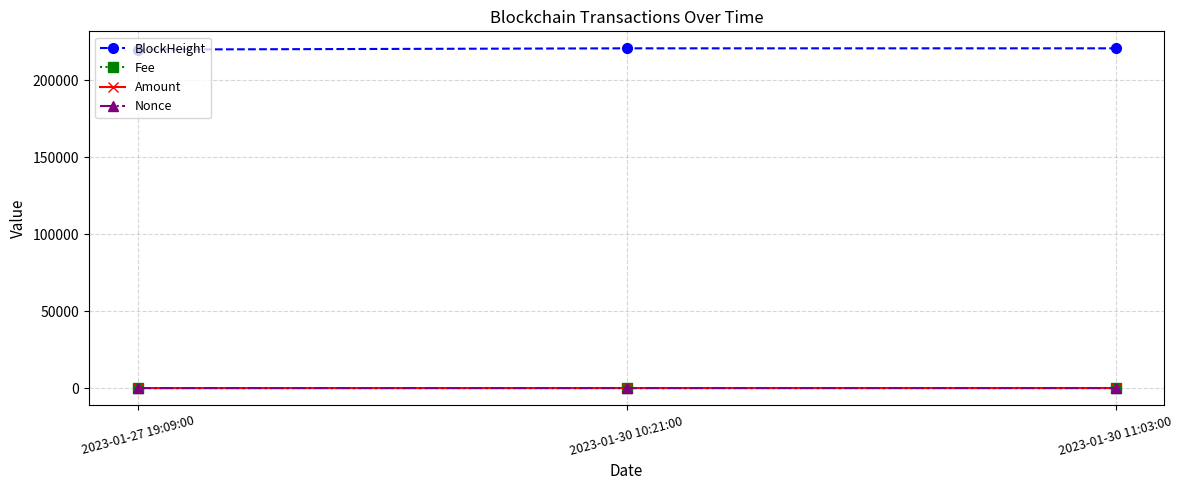

What is the difference between the maximum and minimum values in the Nonce series?

2.0